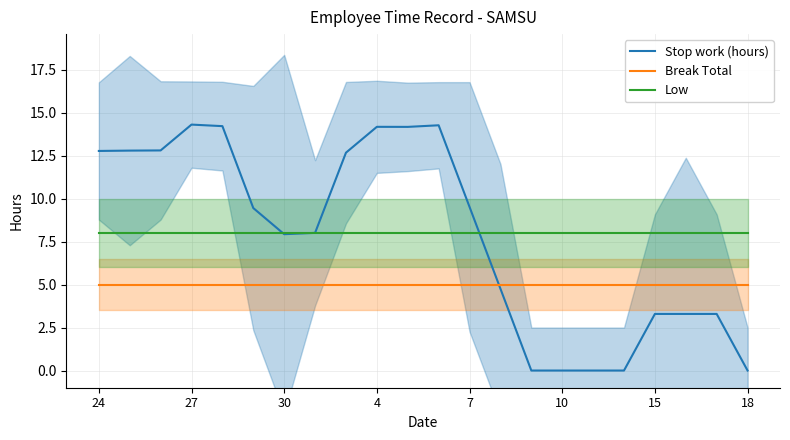

At how many categories does at least one series exceed 9?

11